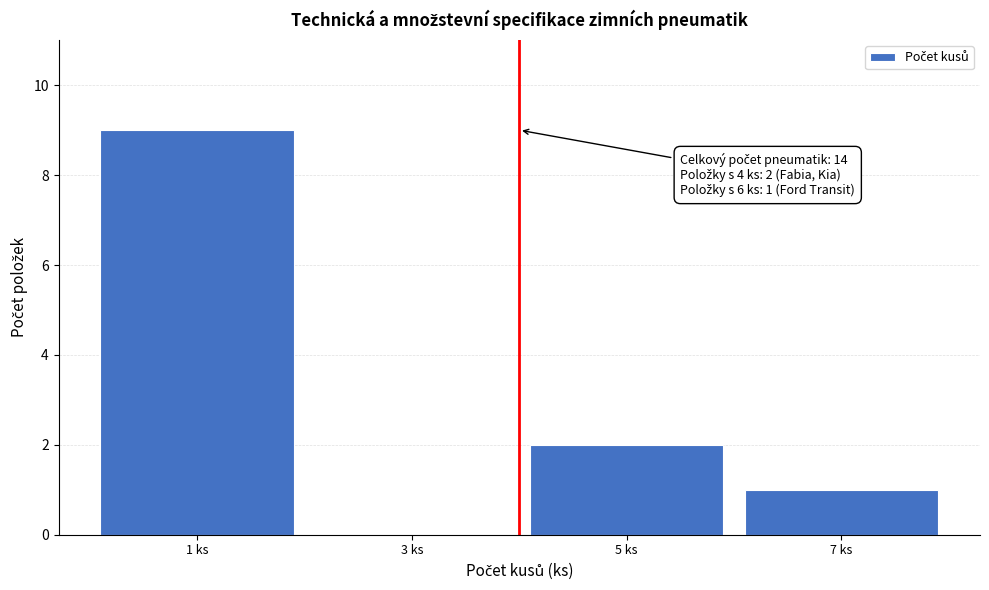

Reading right to left, transcribe all the data shown in this chart.

7 ks=1	5 ks=2	3 ks=0	1 ks=9